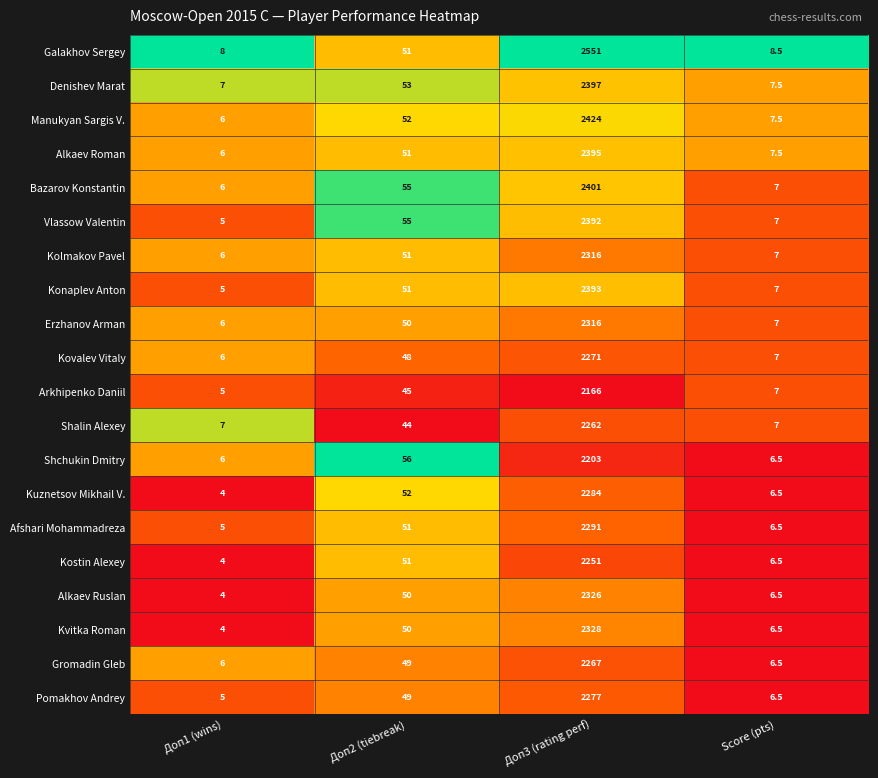

Which series has the largest range (max minus min)?

Galakhov Sergey